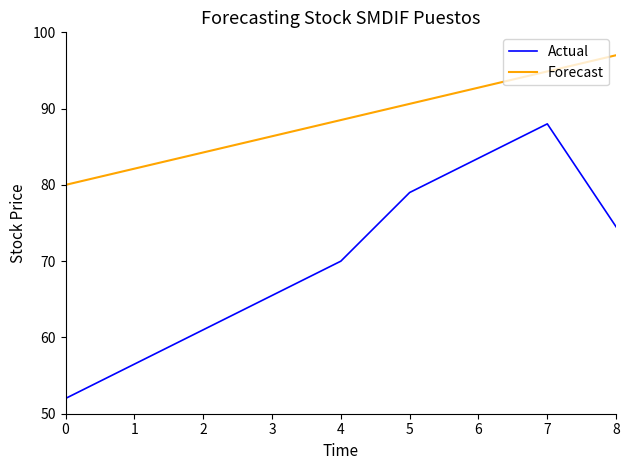

Read the Actual value at 0.

52.0